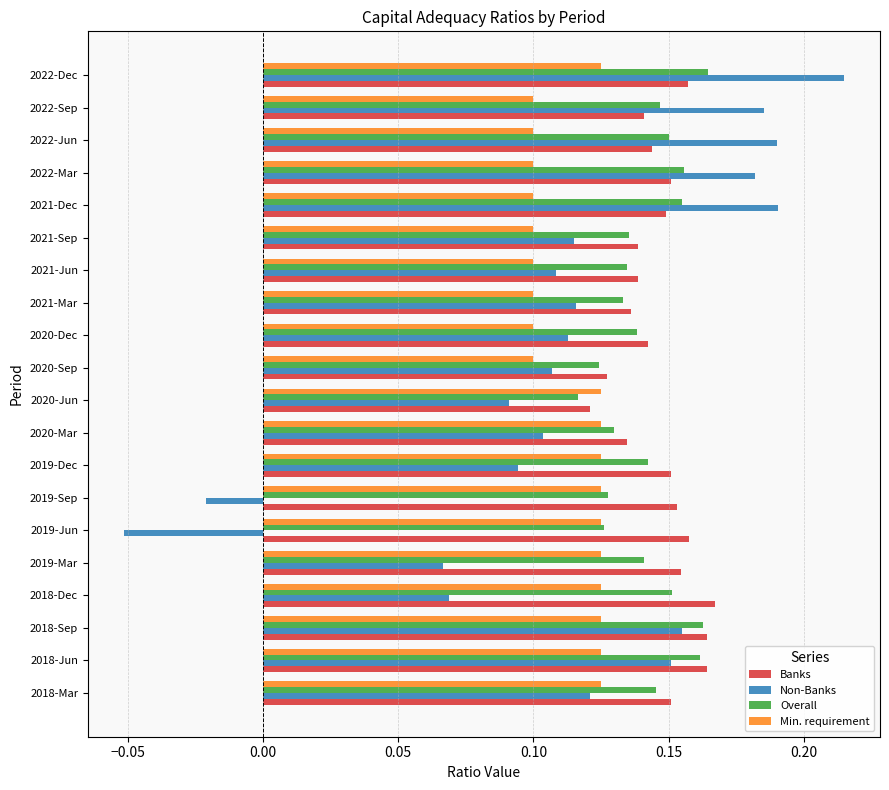

What is the sum of the Non-Banks values at 2018-Jun and 2021-Dec?

0.3